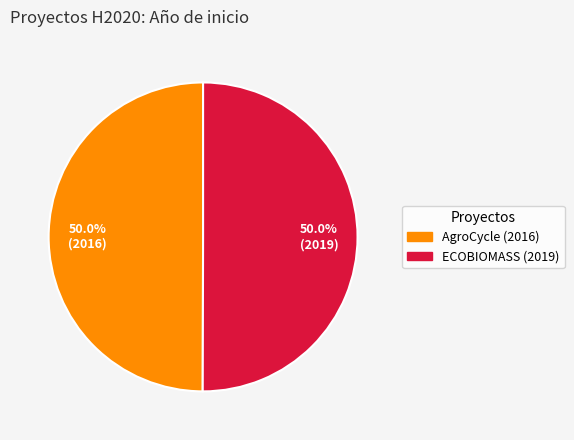

What percentage is NOT represented by AgroCycle (2016)?

50.0%